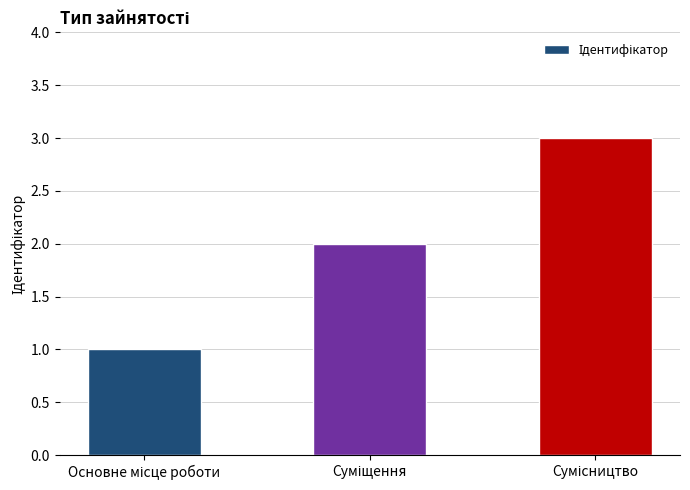

What is the greatest value displayed?

3